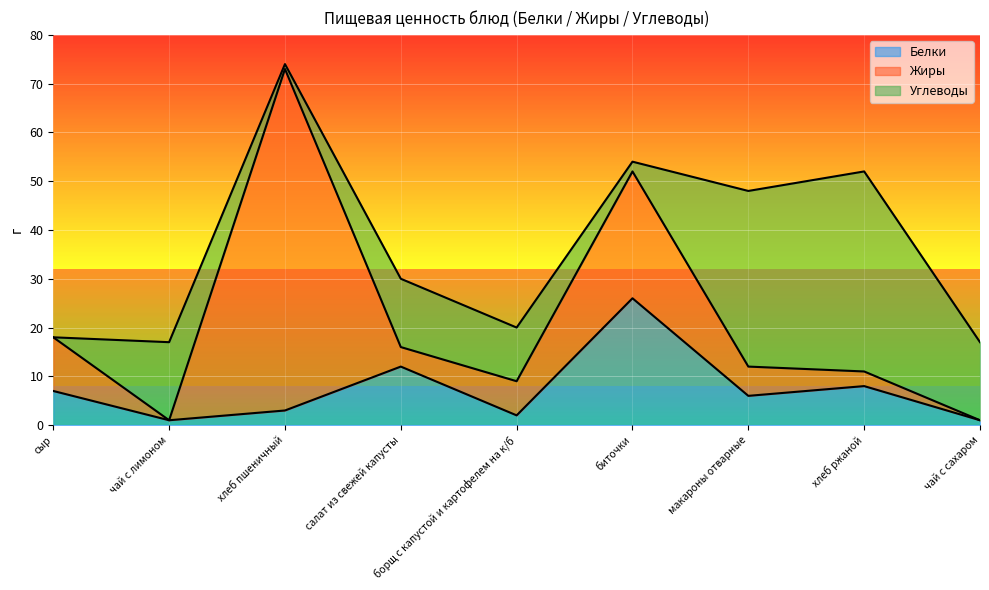

Reading left to right, what are all the values shown in this chart?

Белки: сыр=7	чай с лимоном=1	хлеб пшеничный=3	салат из свежей капусты=12	борщ с капустой и картофелем на к/б=2	биточки=26	макароны отварные=6	хлеб ржаной=8	чай с сахаром=1
Жиры: сыр=11	чай с лимоном=0	хлеб пшеничный=70	салат из свежей капусты=4	борщ с капустой и картофелем на к/б=7	биточки=26	макароны отварные=6	хлеб ржаной=3	чай с сахаром=0
Углеводы: сыр=0	чай с лимоном=16	хлеб пшеничный=1	салат из свежей капусты=14	борщ с капустой и картофелем на к/б=11	биточки=2	макароны отварные=36	хлеб ржаной=41	чай с сахаром=16